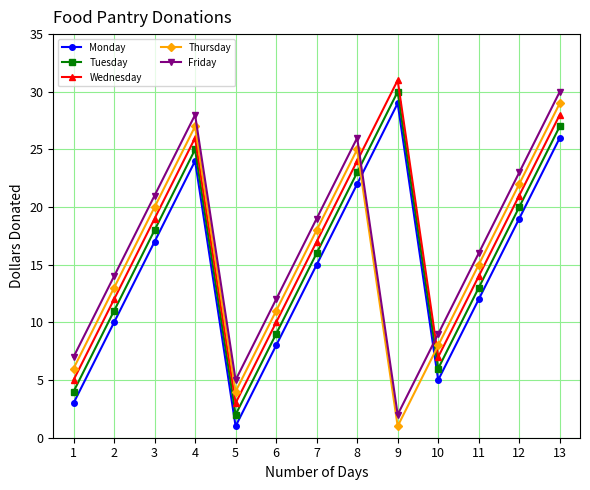

What is the difference between the highest and lowest values at 9?

30